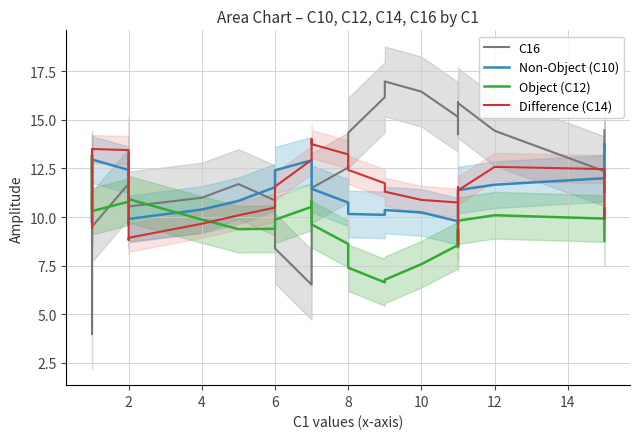

True or false: C16 has a value of 4.0 at 18.

False